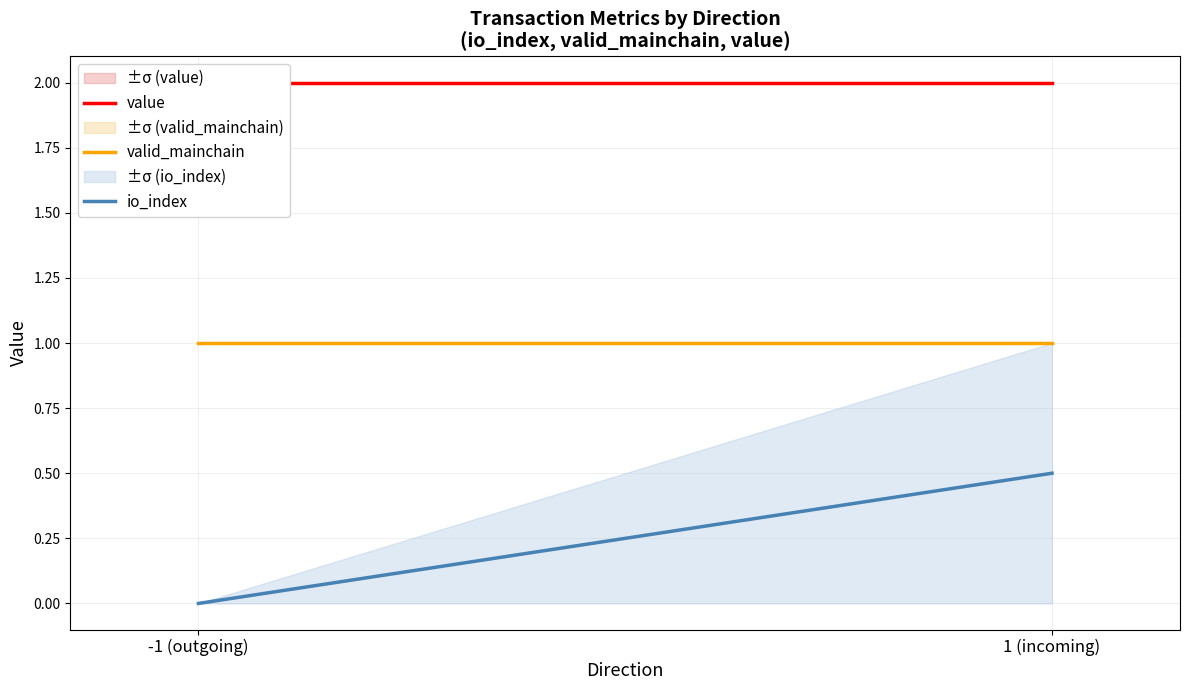

Reading right to left, extract all data points from this chart.

value: 1 (incoming)=2.0	-1 (outgoing)=2.0
valid_mainchain: 1 (incoming)=1.0	-1 (outgoing)=1.0
io_index: 1 (incoming)=0.5	-1 (outgoing)=0.0